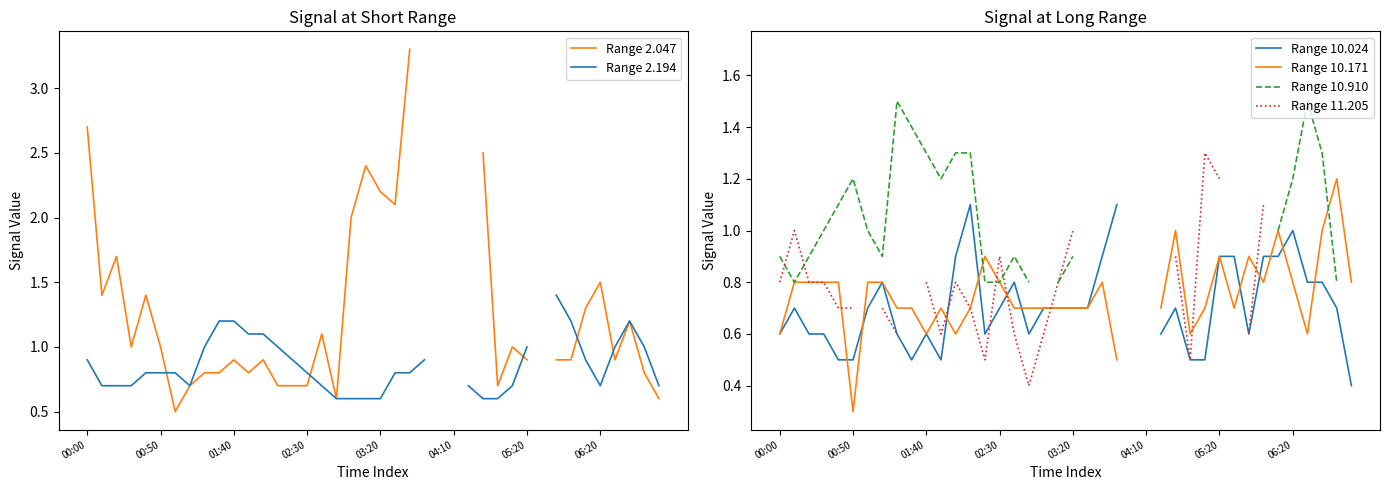

Where do Range 2.047 and Range 11.205 first cross each other?

14 and 15